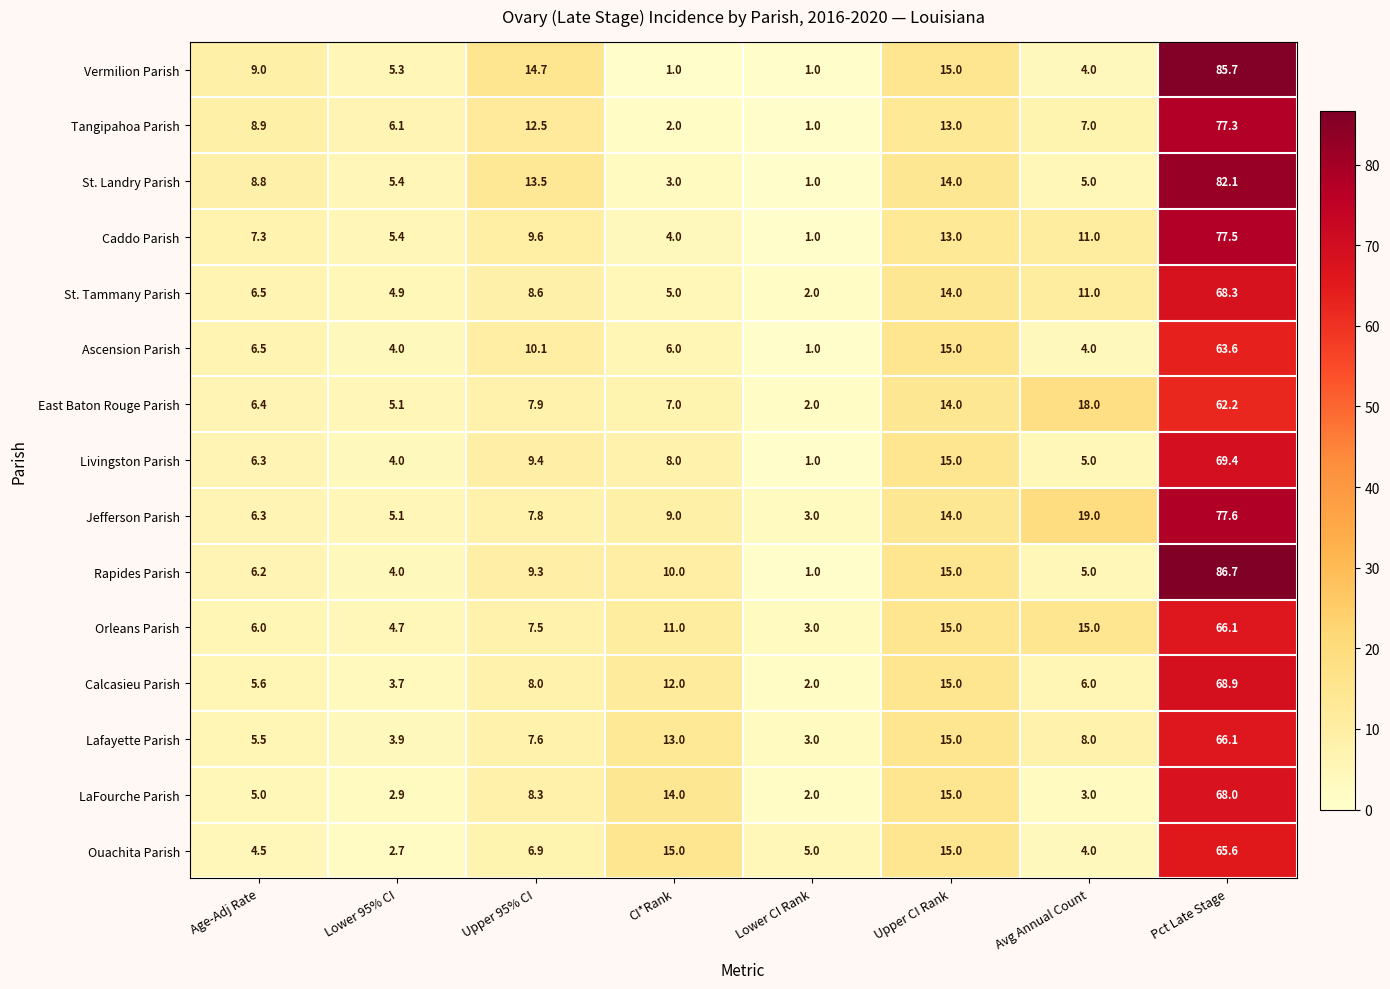

How many distinct data groups are displayed?

15